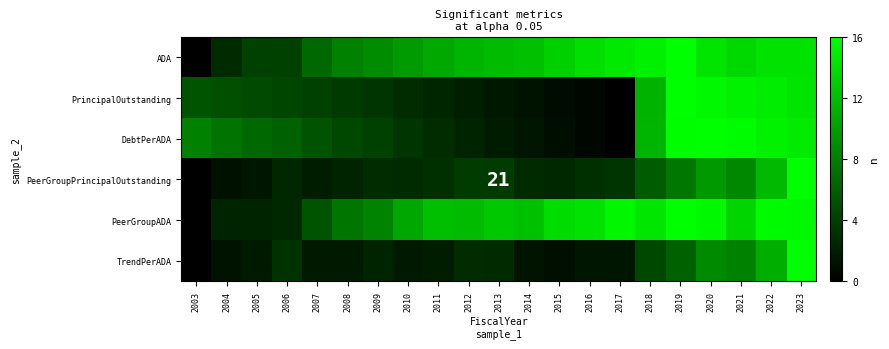

How many values in TrendPerADA are above zero?

20